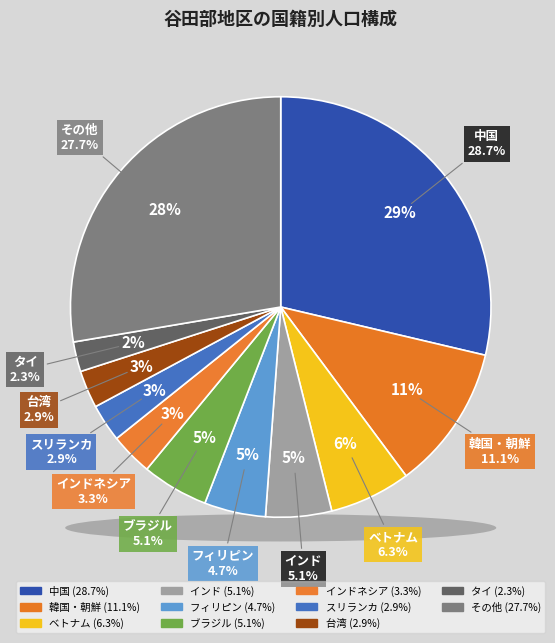

To the nearest percent, what portion does インド represent?

5%